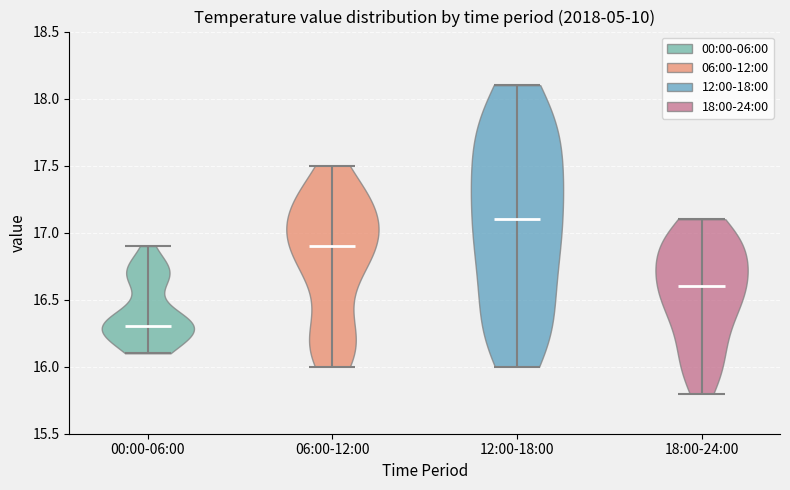

Reading left to right, read every violin against the y-axis: where its median line is, and the lowest and highest points it reaches. The values are not printed on the chart, so give them approximately, as read against the axis.

00:00-06:00: median line 16.3, lowest point 16.1, highest point 16.9
06:00-12:00: median line 16.9, lowest point 16.0, highest point 17.5
12:00-18:00: median line 17.1, lowest point 16.0, highest point 18.1
18:00-24:00: median line 16.6, lowest point 15.8, highest point 17.1